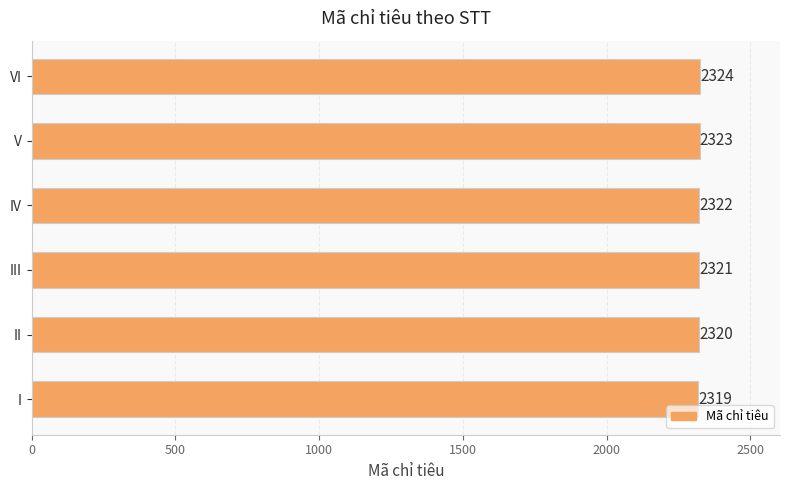

Which has a higher value, III or V?

V